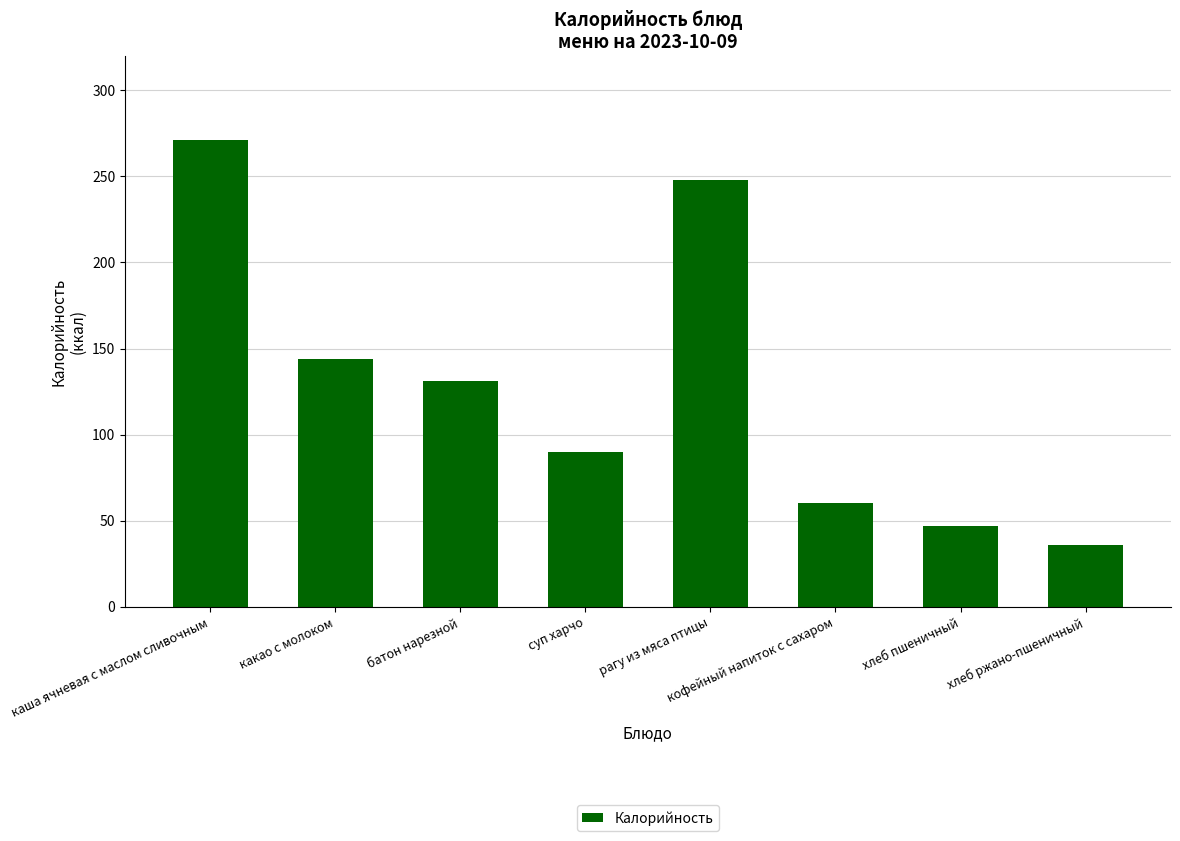

Where is the data nearest to the value 153?

какао с молоком